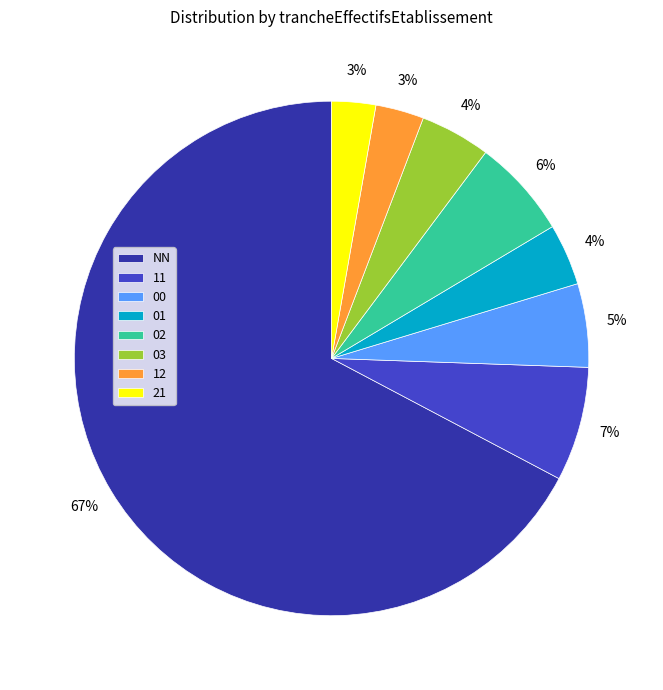

Is it true that 12 is 3% of the pie?

True